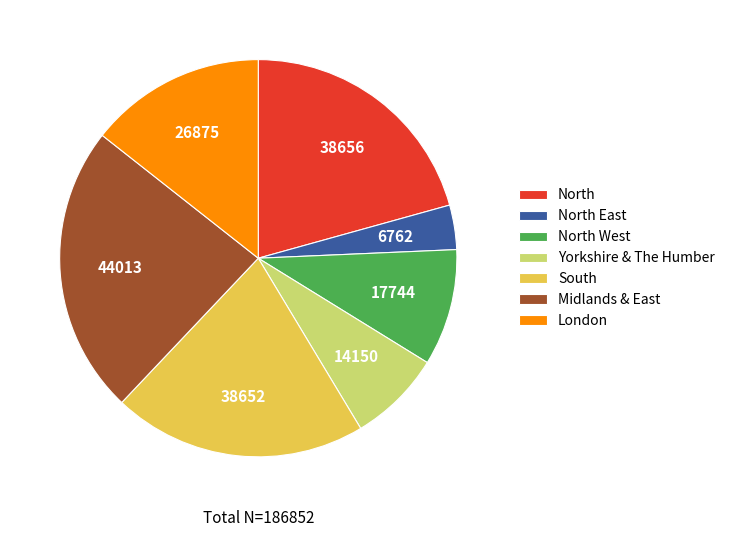

Is it true that North West is 9% of the pie?

True